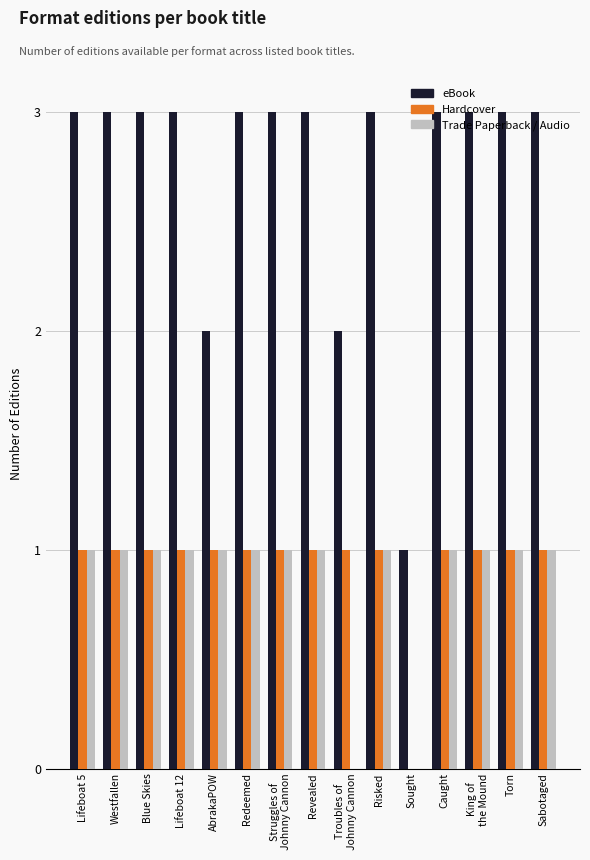

What is the spread (max minus min) of values at Caught?

2